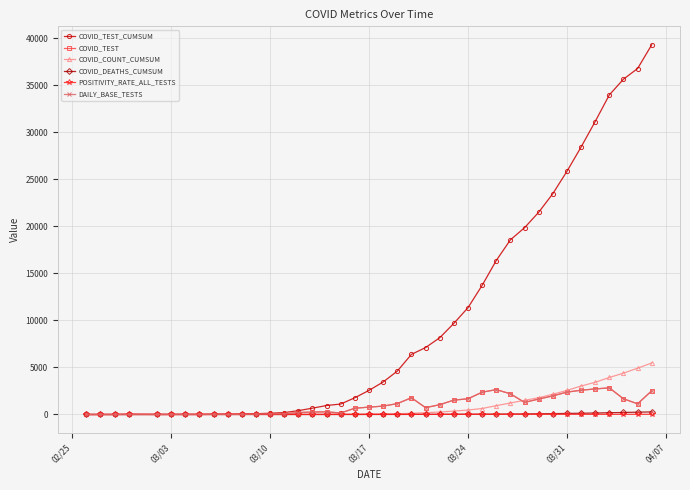

Reading left to right, extract all data points from this chart.

COVID_TEST_CUMSUM: 1.0	2.0	4.0	7.0	9.0	14.0	19.0	21.0	30.0	36.0	45.0	80.0	137.0	202.0	410.0	673.0	955.0	1113.0	1782.0	2565.0	3456.0	4611.0	6389.0	7114.0	8155.0	9684.0	11352.0	13720.0	16364.0	18564.0	19851.0	21491.0	23469.0	25845.0	28425.0	31142.0	33973.0	35643.0	36778.0	39298.0
COVID_TEST: 1.0	1.0	2.0	3.0	2.0	5.0	5.0	2.0	9.0	6.0	9.0	35.0	57.0	65.0	208.0	263.0	282.0	158.0	669.0	783.0	891.0	1155.0	1778.0	725.0	1041.0	1529.0	1668.0	2368.0	2644.0	2200.0	1287.0	1640.0	1978.0	2376.0	2580.0	2717.0	2831.0	1670.0	1135.0	2520.0
COVID_COUNT_CUMSUM: 0.0	0.0	0.0	0.0	0.0	0.0	0.0	0.0	1.0	1.0	4.0	5.0	10.0	11.0	12.0	15.0	15.0	26.0	30.0	39.0	56.0	79.0	124.0	199.0	256.0	361.0	474.0	636.0	939.0	1221.0	1509.0	1780.0	2152.0	2558.0	3026.0	3422.0	3935.0	4396.0	4923.0	5479.0
COVID_DEATHS_CUMSUM: 0.0	0.0	0.0	0.0	0.0	0.0	0.0	0.0	0.0	0.0	0.0	0.0	0.0	0.0	0.0	0.0	0.0	1.0	2.0	4.0	5.0	5.0	9.0	14.0	19.0	24.0	29.0	35.0	44.0	47.0	58.0	76.0	91.0	113.0	135.0	157.0	189.0	214.0	248.0	273.0
POSITIVITY_RATE_ALL_TESTS: 0.0	0.0	0.0	33.3	0.0	0.0	0.0	0.0	14.3	20.0	22.2	25.0	1.8	9.2	7.7	8.1	8.4	12.8	10.3	11.5	12.3	12.8	12.5	18.3	12.2	21.3	22.6	16.6	15.8	20.2	24.0	16.6	22.3	19.6	17.2	17.9	16.1	18.1	20.8	19.9
DAILY_BASE_TESTS: 1.0	1.0	2.0	3.0	2.0	5.0	5.0	2.0	9.0	6.0	9.0	35.0	57.0	65.0	208.0	263.0	282.0	158.0	669.0	783.0	891.0	1155.0	1778.0	725.0	1041.0	1529.0	1668.0	2368.0	2644.0	2200.0	1287.0	1640.0	1978.0	2376.0	2580.0	2717.0	2831.0	1670.0	1135.0	2520.0